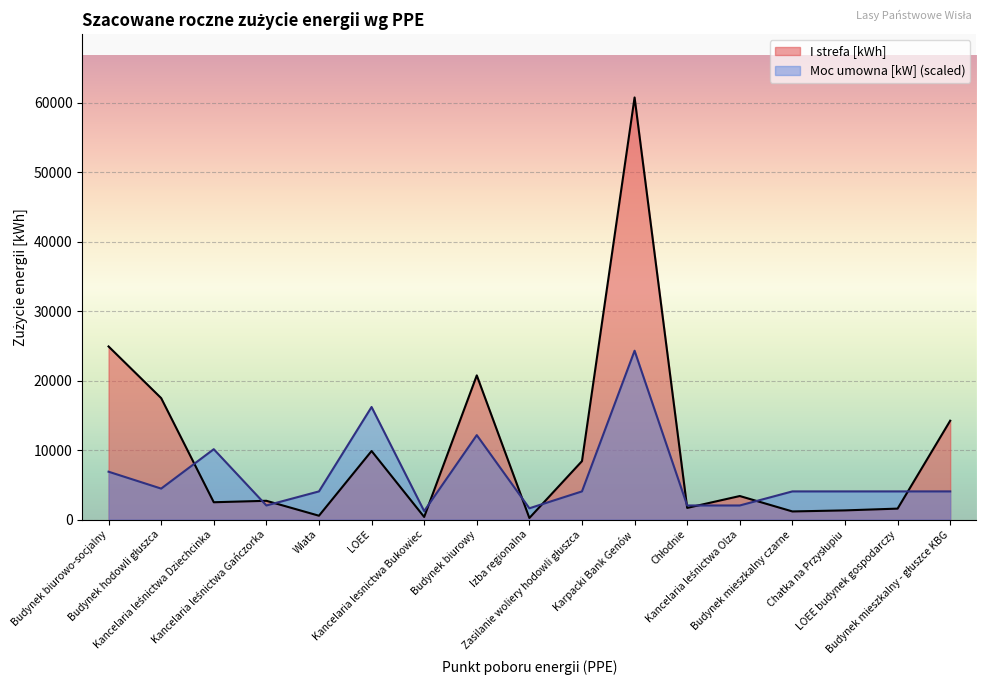

What is the greatest value displayed?

60790.0